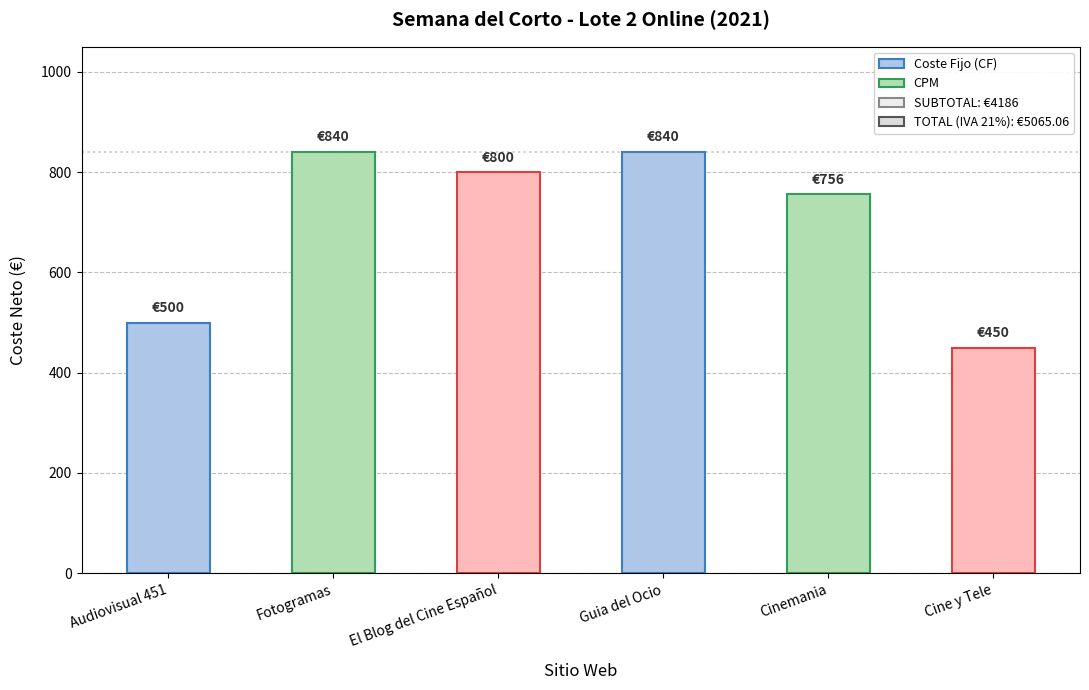

List the labels in order of value, smallest first.

5, 0, 4, 2, 1, 3